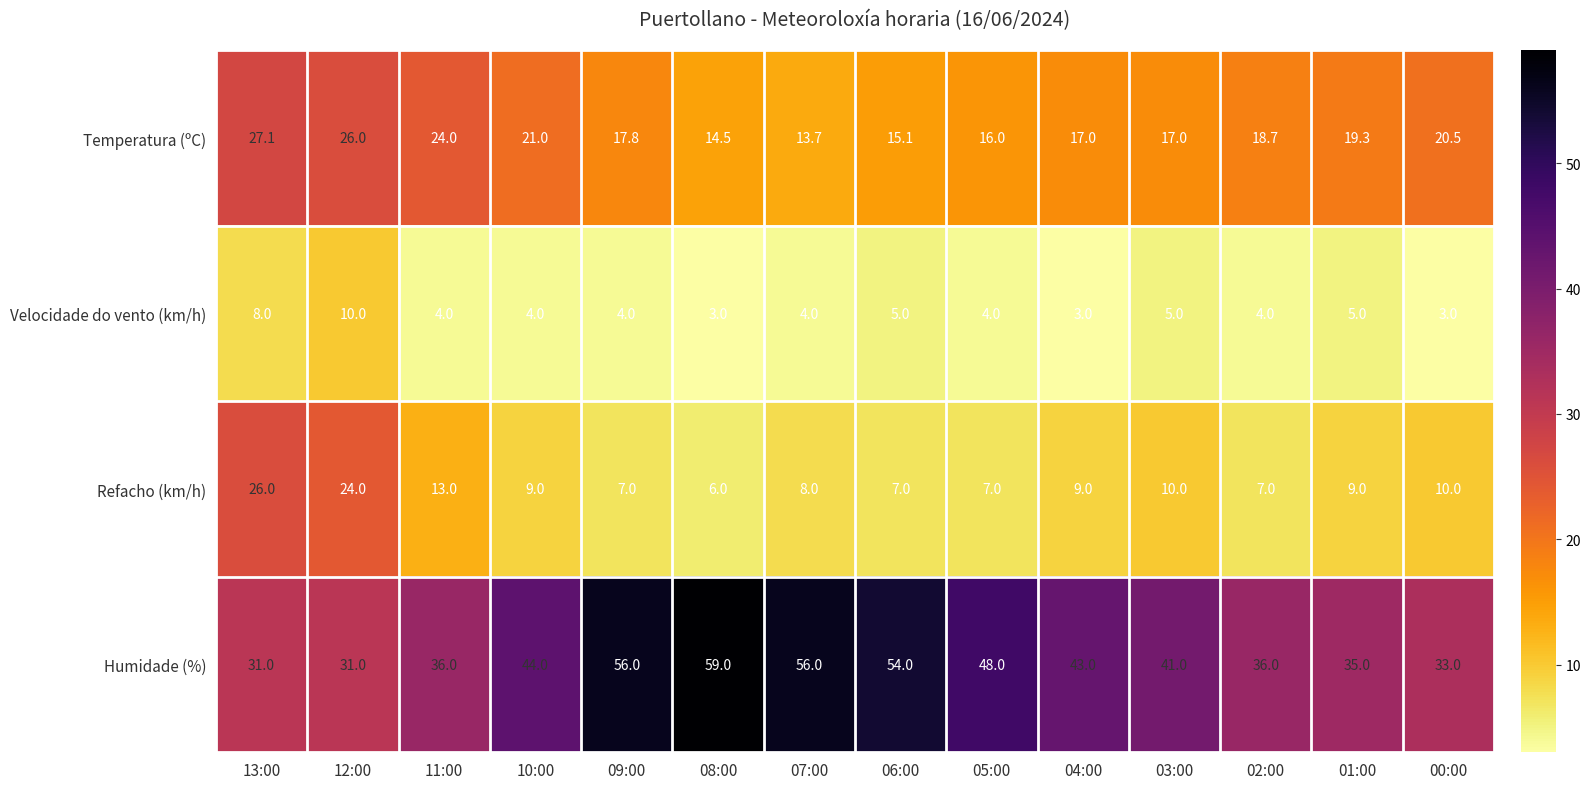

What is the greatest value displayed?

59.0